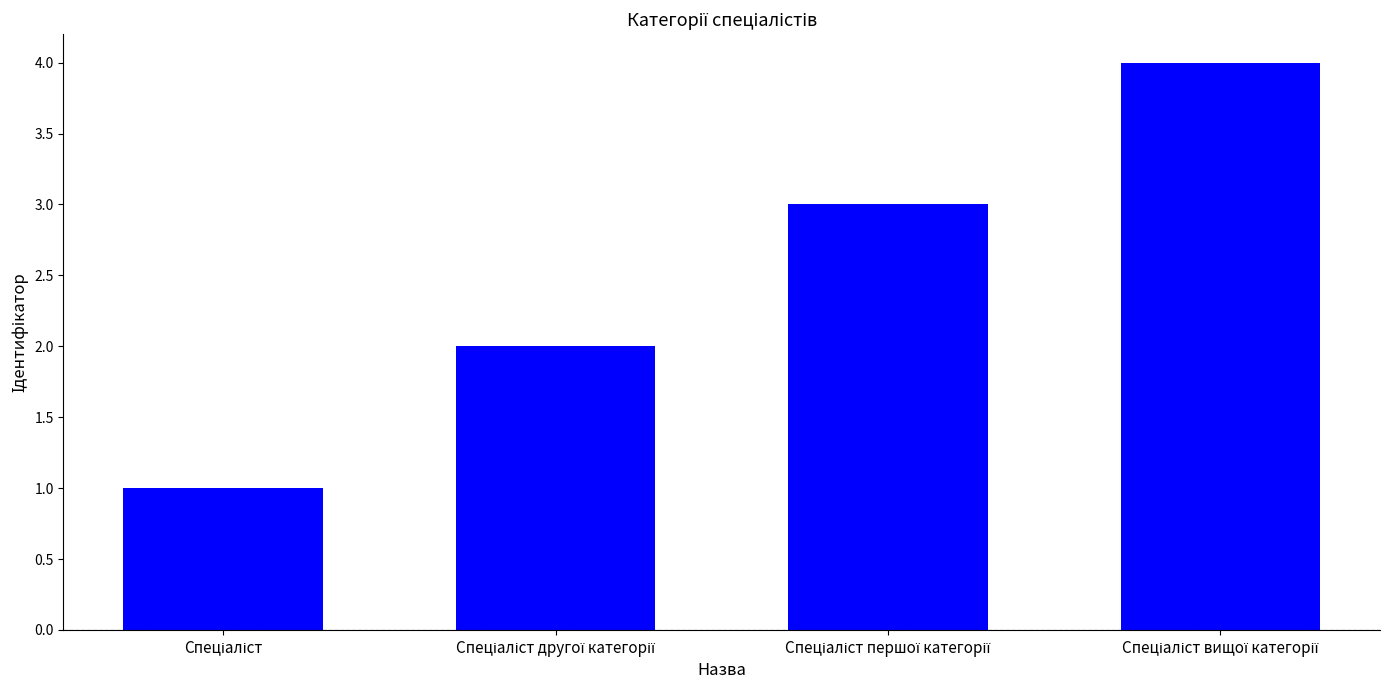

What is the greatest value displayed?

4